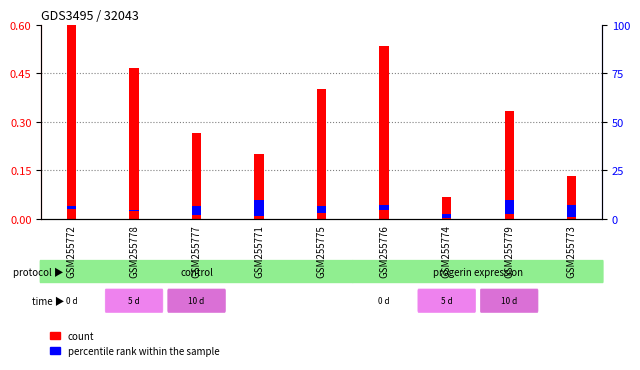

How many count values are between 0 and 1?

9